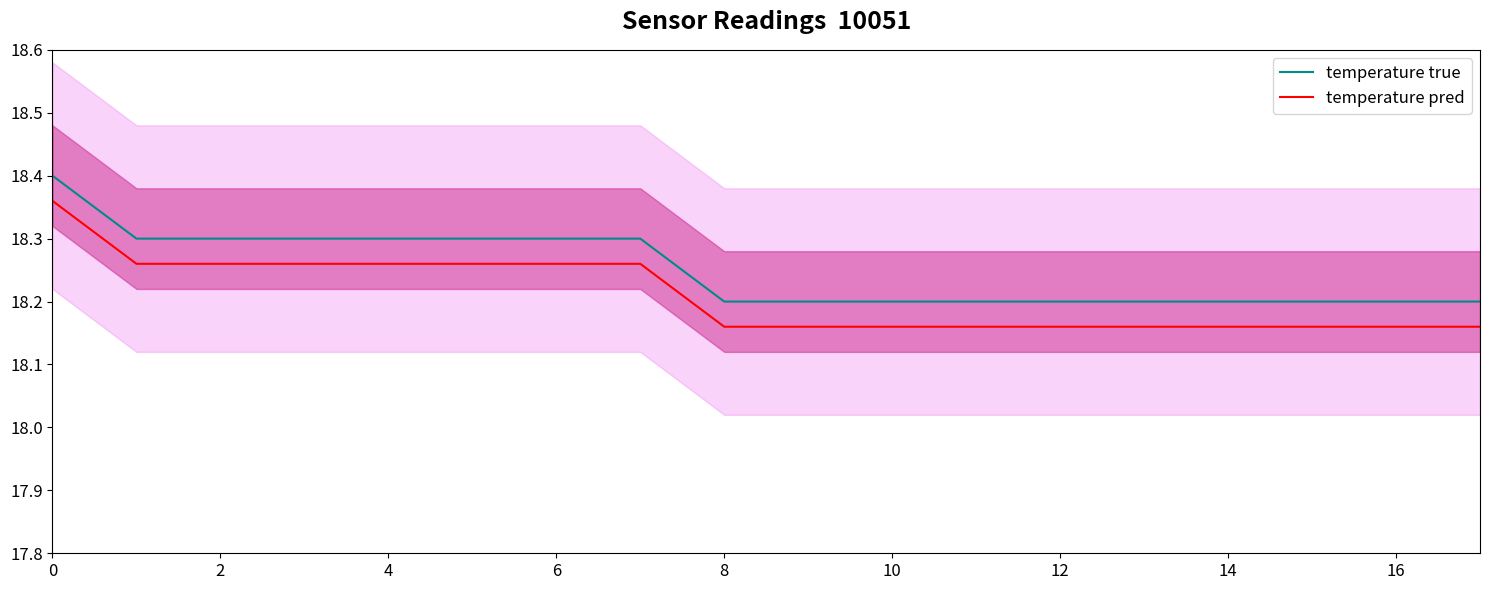

True or false: temperature pred has more than 0 points higher than both neighbors.

False